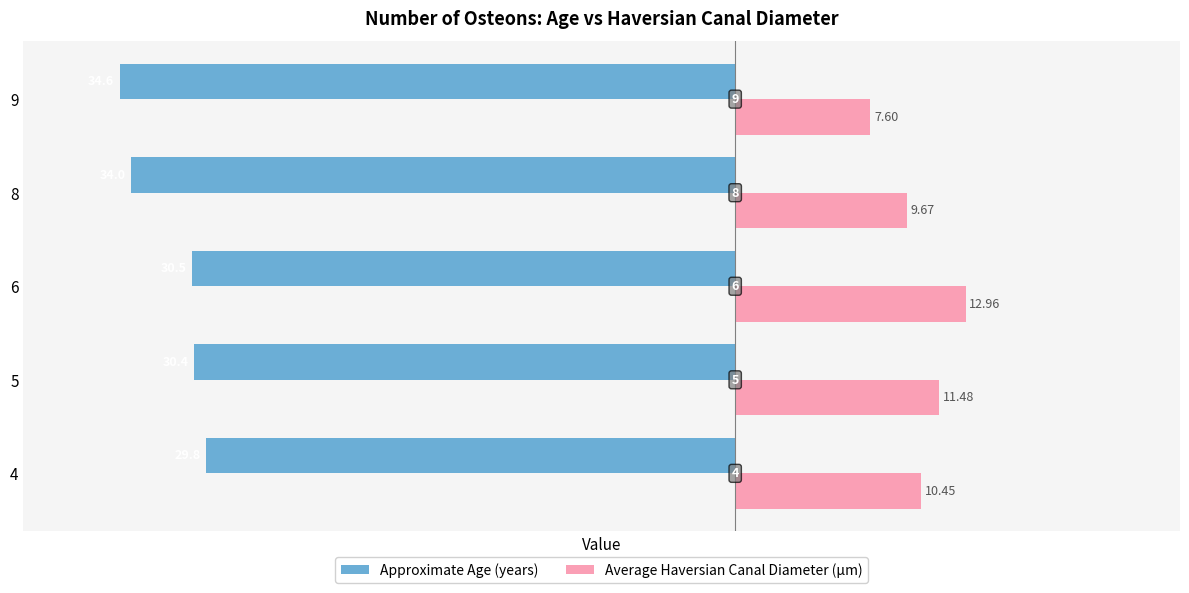

Which series has the largest total across all categories?

Average Haversian Canal Diameter (µm)